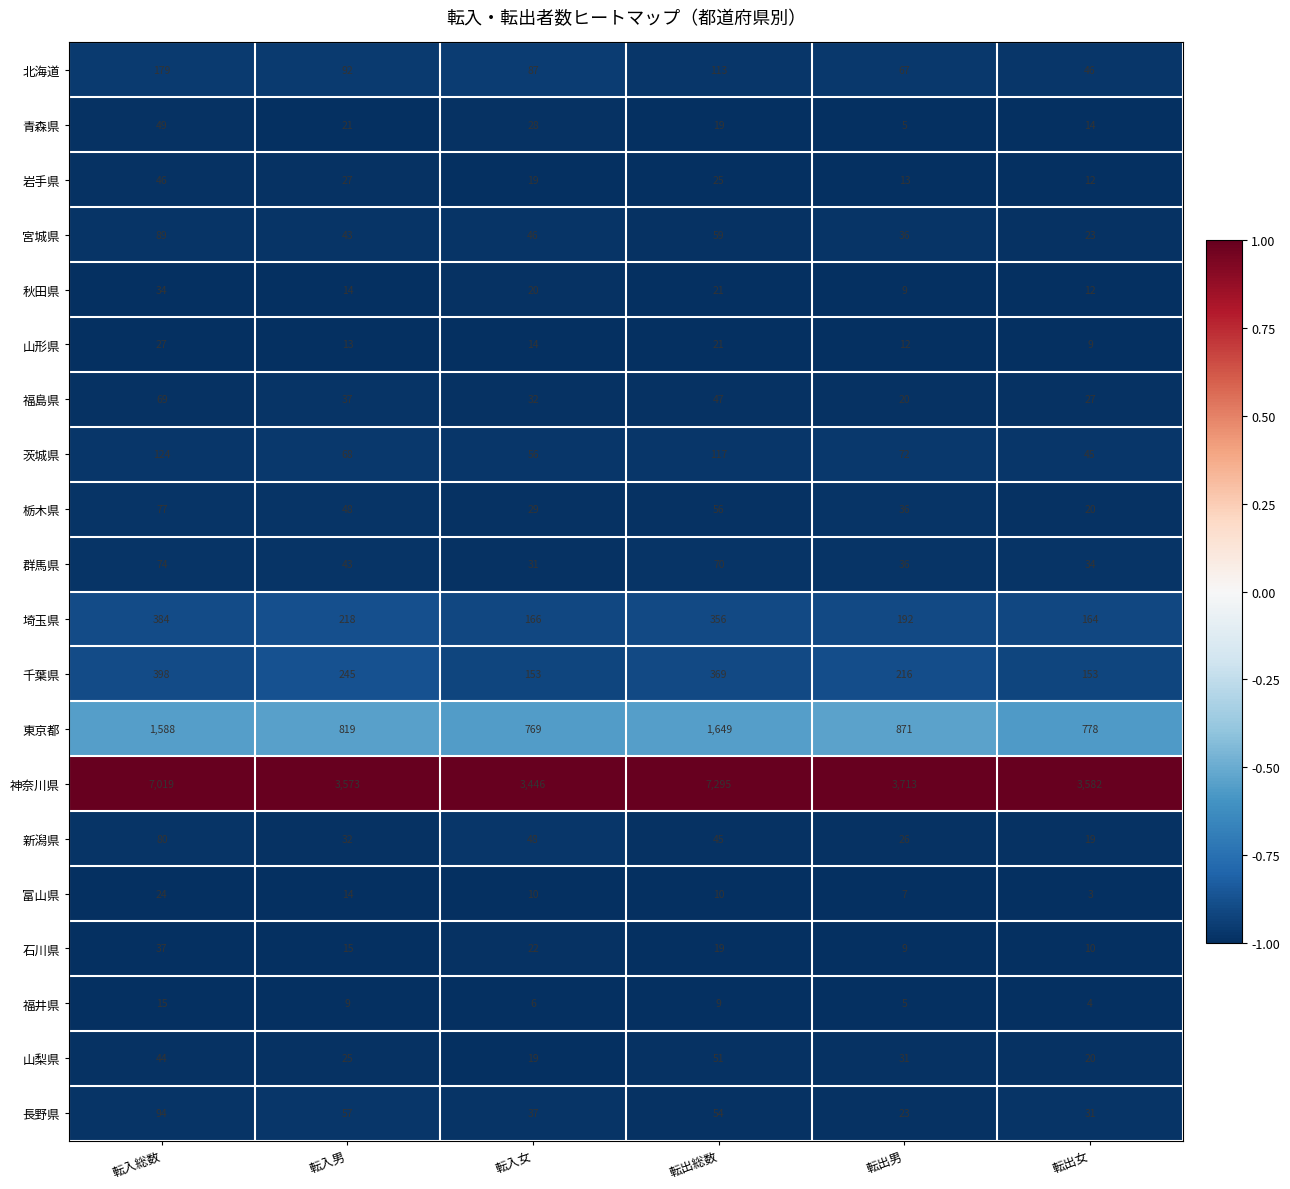

What is the average value of the 秋田県 series?

18